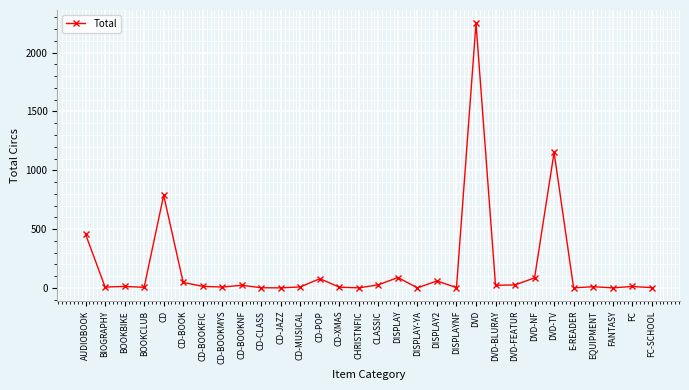

What is the difference between the maximum and minimum values?

2249